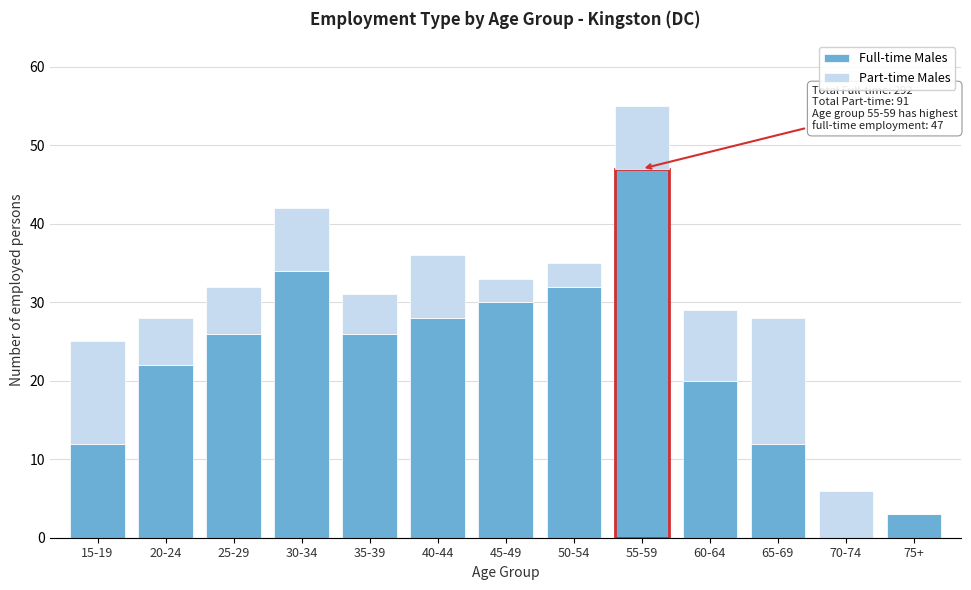

Reading left to right, what are the values for Full-time Males?

15-19=12	20-24=22	25-29=26	30-34=34	35-39=26	40-44=28	45-49=30	50-54=32	55-59=47	60-64=20	65-69=12	70-74=0	75+=3